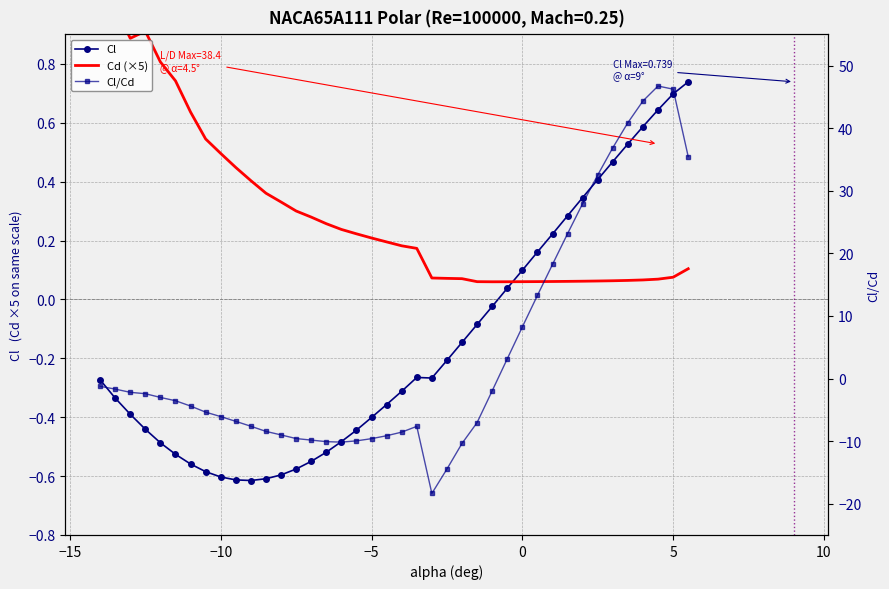

Reading left to right, extract all data points from this chart.

Cl: -0.3	-0.3	-0.4	-0.4	-0.5	-0.5	-0.6	-0.6	-0.6	-0.6	-0.6	-0.6	-0.6	-0.6	-0.6	-0.5	-0.5	-0.4	-0.4	-0.4	-0.3	-0.3	-0.3	-0.2	-0.1	-0.1	-0.0	0.0	0.1	0.2	0.2	0.3	0.3	0.4	0.5	0.5	0.6	0.6	0.7	0.7
Cd (×5): 1.1	1.0	0.9	0.9	0.8	0.7	0.6	0.5	0.5	0.4	0.4	0.4	0.3	0.3	0.3	0.3	0.2	0.2	0.2	0.2	0.2	0.2	0.1	0.1	0.1	0.1	0.1	0.1	0.1	0.1	0.1	0.1	0.1	0.1	0.1	0.1	0.1	0.1	0.1	0.1
Cl/Cd: -1.2	-1.7	-2.2	-2.4	-3.0	-3.5	-4.4	-5.4	-6.1	-6.8	-7.6	-8.4	-9.0	-9.6	-9.8	-10.1	-10.2	-10.0	-9.6	-9.1	-8.6	-7.6	-18.4	-14.5	-10.4	-7.0	-2.0	3.2	8.2	13.3	18.2	23.2	28.0	32.5	36.9	40.9	44.4	46.8	46.2	35.5